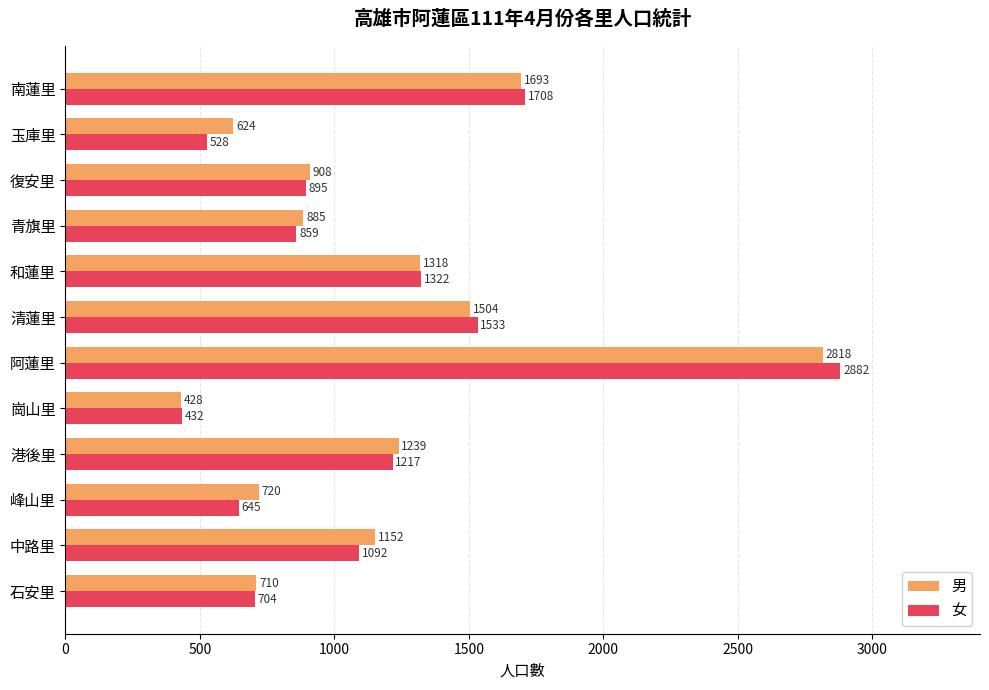

List the series in order of their overall mean, lowest first.

女, 男